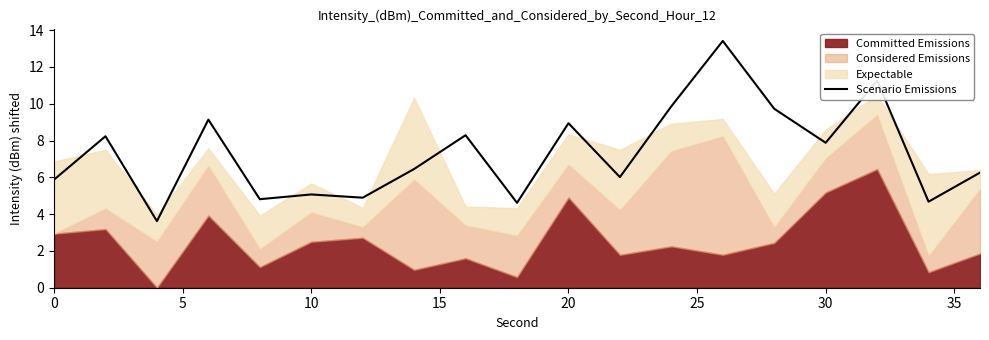

The Scenario Emissions series shows 5.9 at 0. True or false?

True